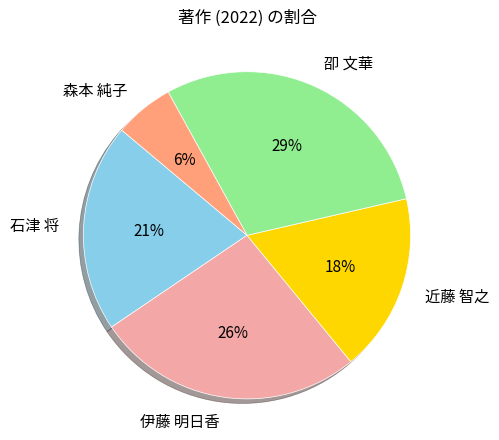

Is it true that 伊藤 明日香 is 19% of the pie?

False